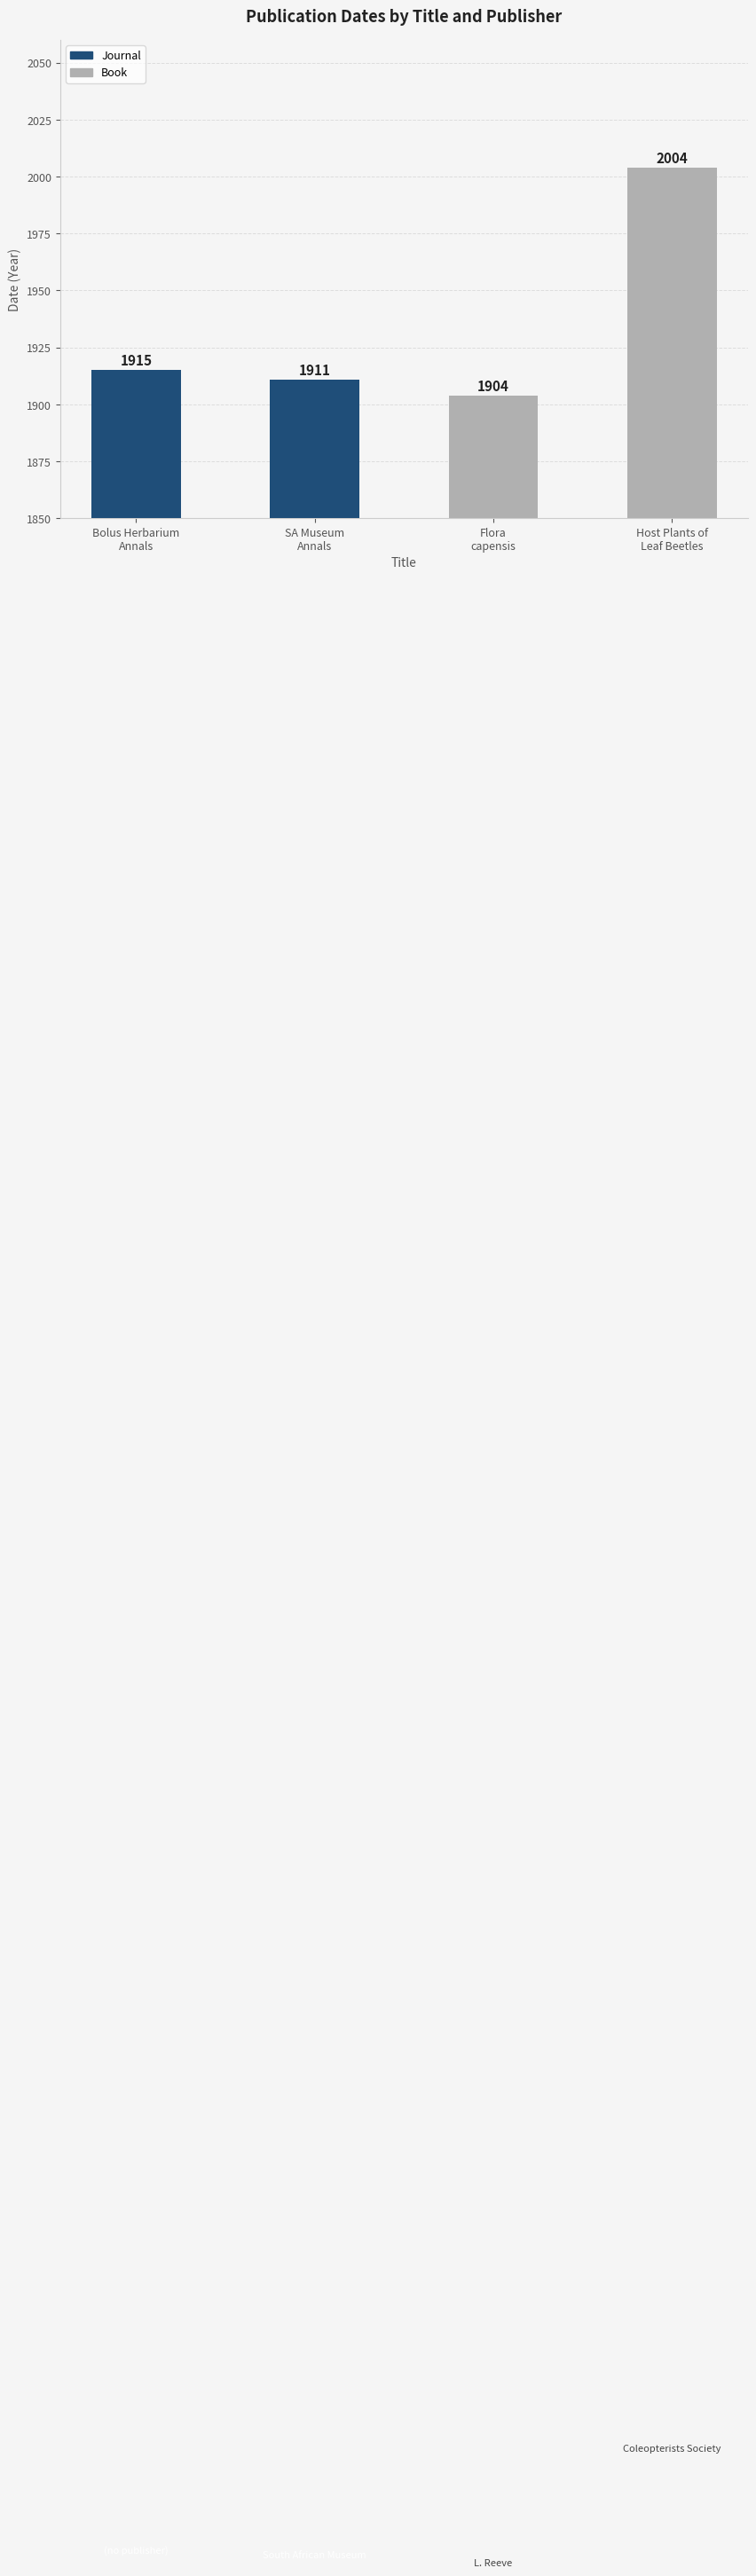

What is the difference between the maximum and minimum values in the Journal series?

4